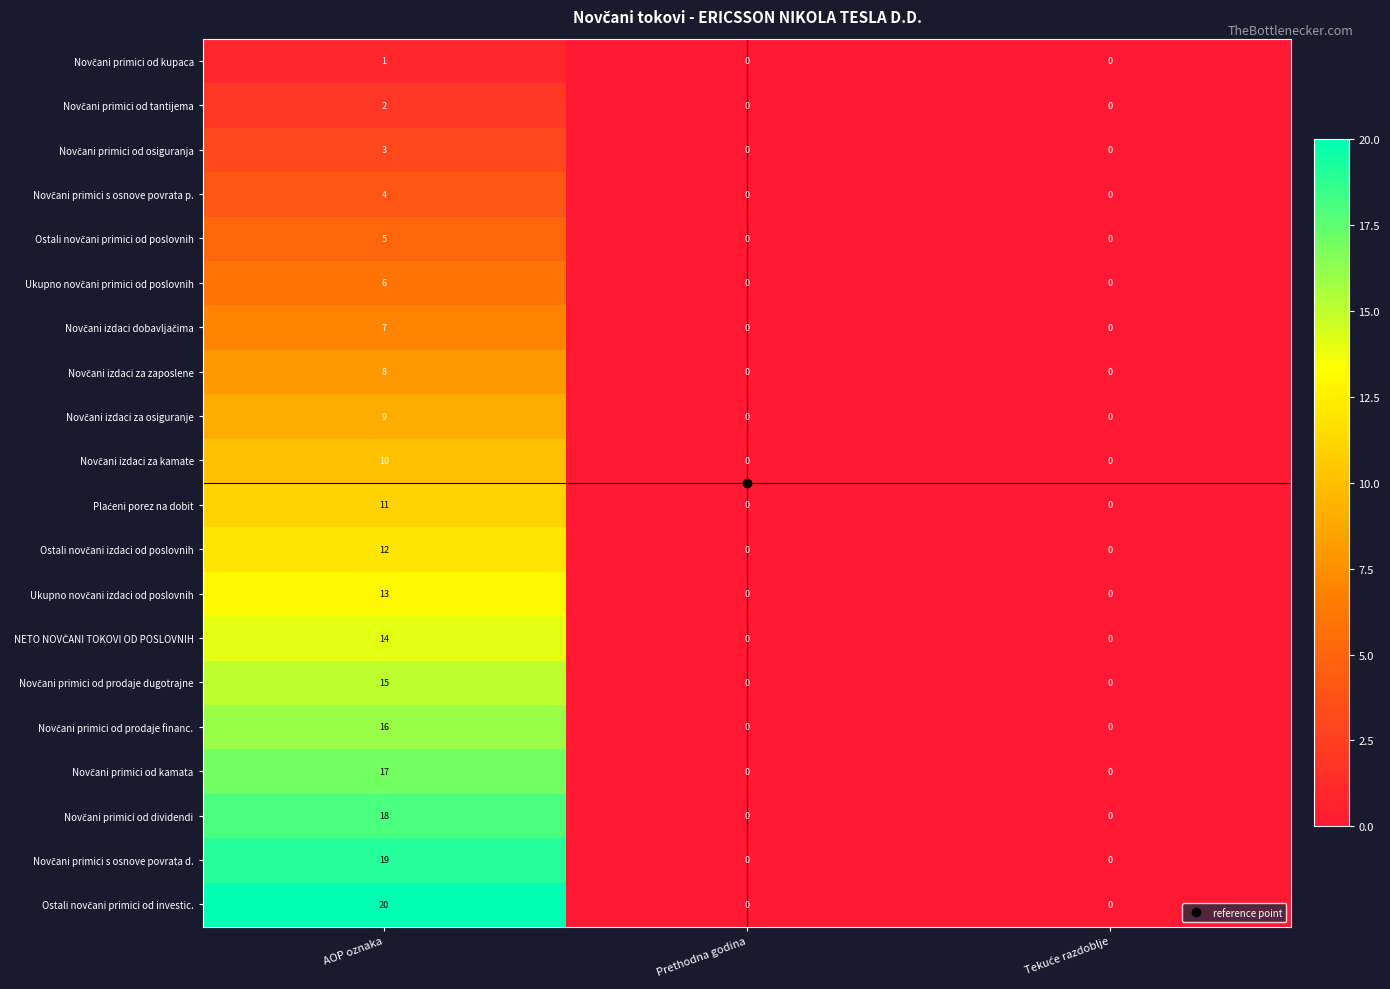

What is the greatest value displayed?

20